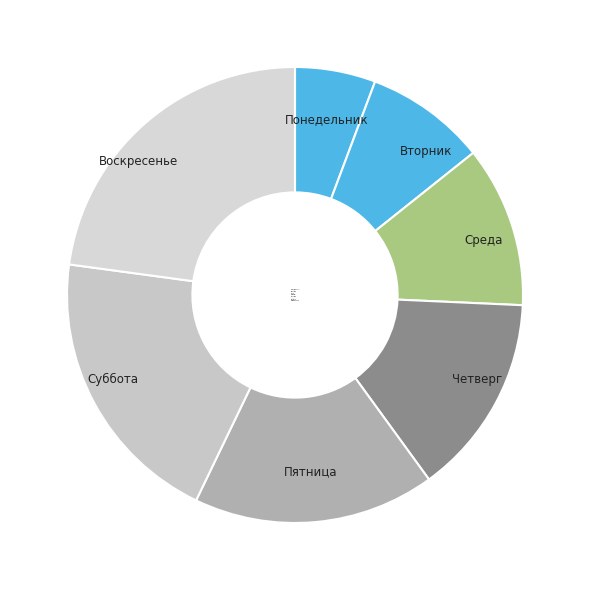

True or false: Пятница accounts for 11% of the total.

False